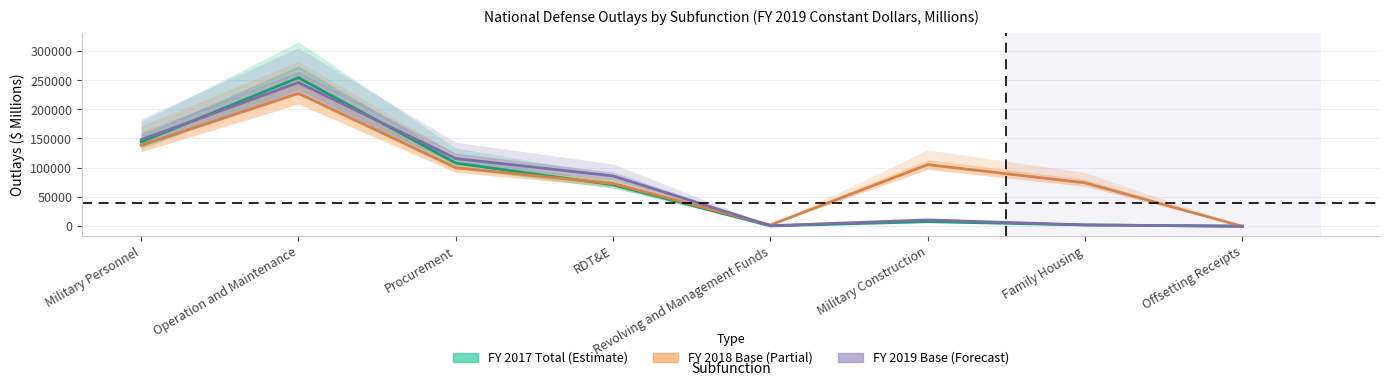

Reading left to right, transcribe all the data shown in this chart.

FY 2017 Total: Military Personnel=143835	Operation and Maintenance=254501	Procurement=107584	RDT&E=70312	Revolving and Management Funds=-396	Military Construction=6893	Family Housing=1247	Offsetting Receipts=-765
FY 2018 Base: Military Personnel=138206	Operation and Maintenance=227400	Procurement=99598	RDT&E=72418	Revolving and Management Funds=1184	Military Construction=104980	Family Housing=73725	Offsetting Receipts=-1044
FY 2019 Base: Military Personnel=147916	Operation and Maintenance=246109	Procurement=115461	RDT&E=85508	Revolving and Management Funds=-23	Military Construction=9928	Family Housing=1382	Offsetting Receipts=-1092